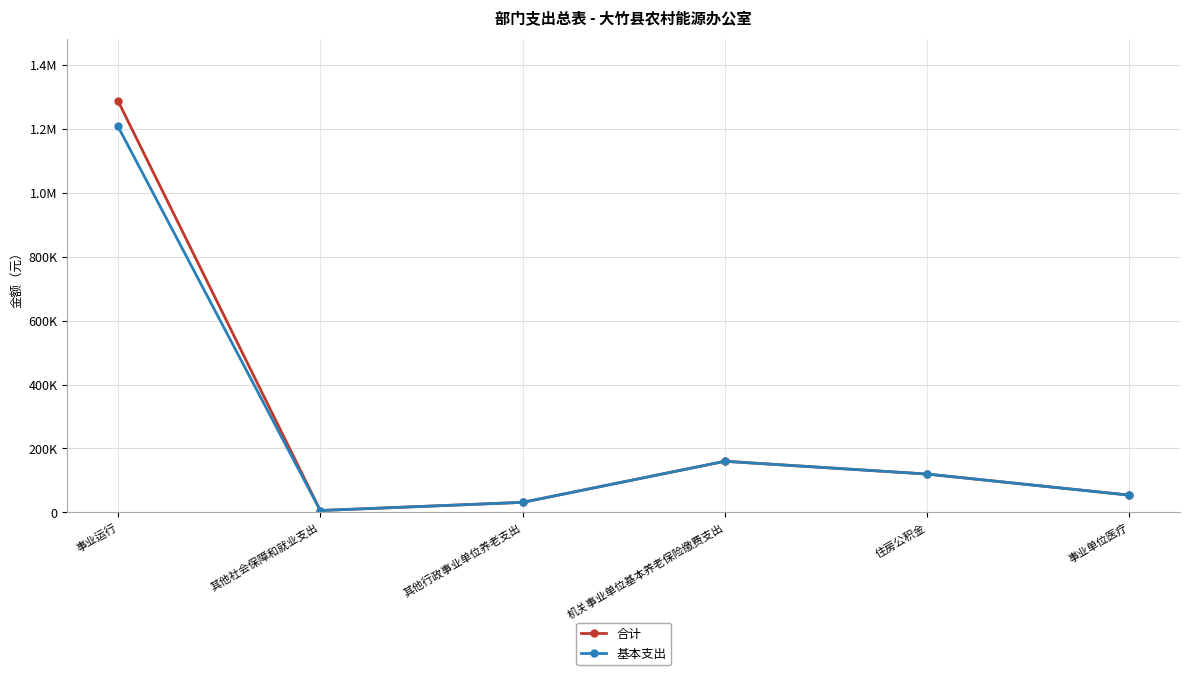

True or false: 合计 and 基本支出 intersect in this chart.

False